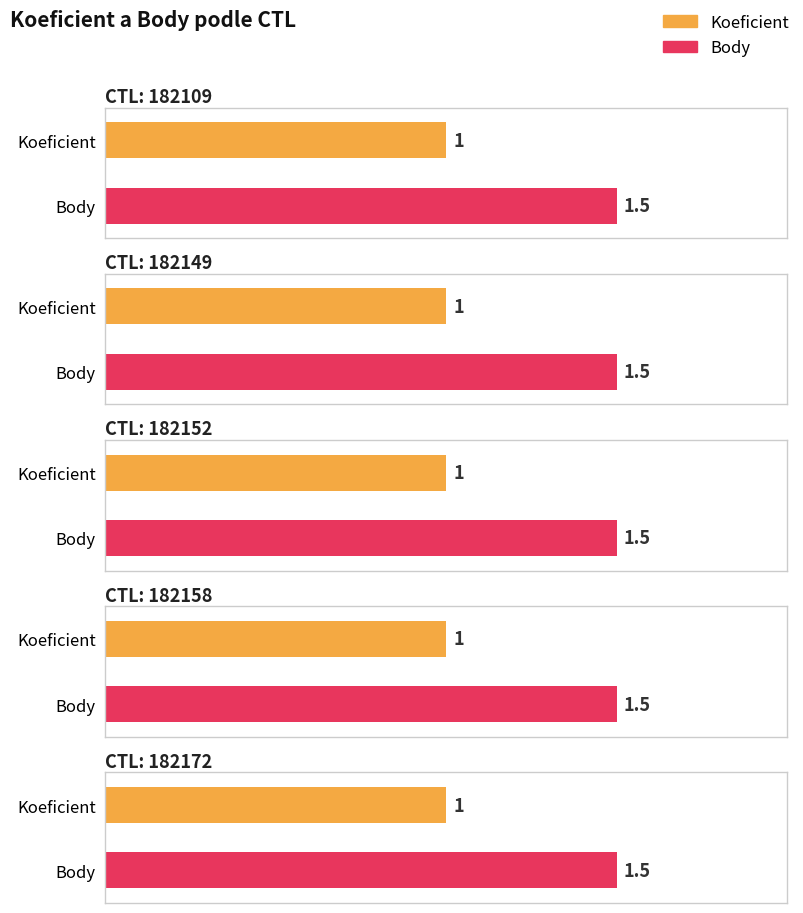

Read the Body value at 182152.

1.5